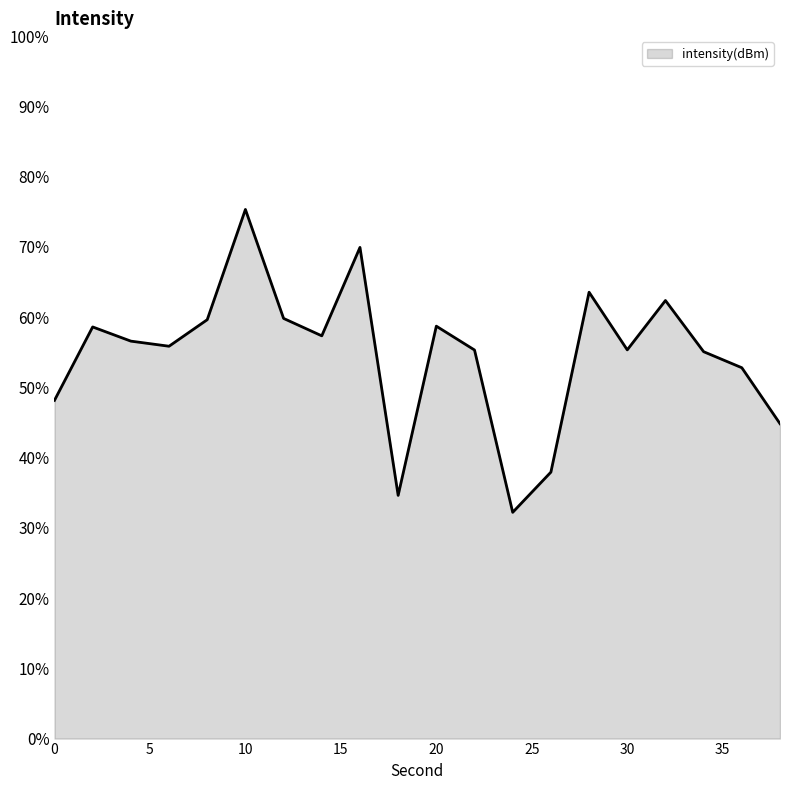

What is the maximum value shown in the chart?

75.3